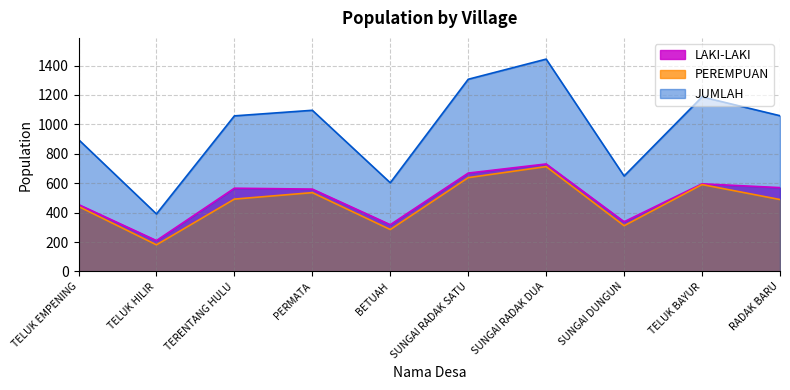

What is the total value across all series at TERENTANG HULU?

2116